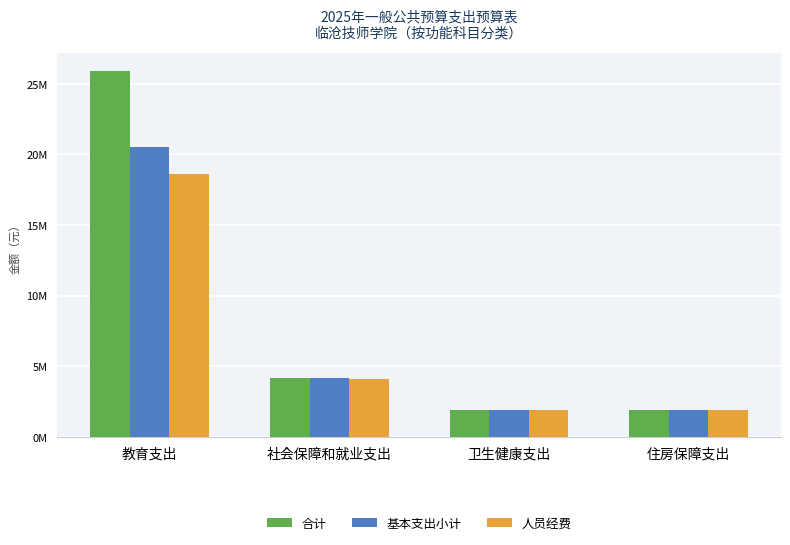

What are all the series names shown in the legend?

合计, 基本支出小计, 人员经费